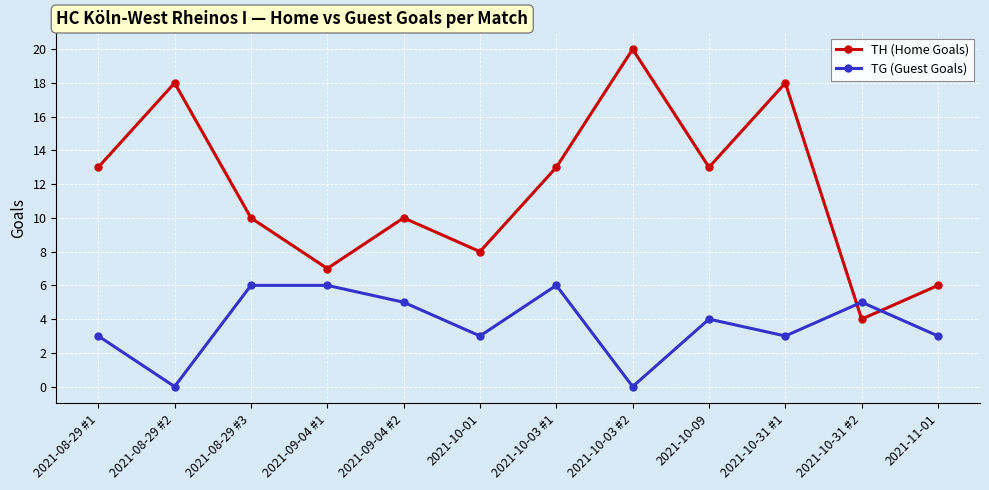

What is the total value across all series at 2021-10-31 #2?

9